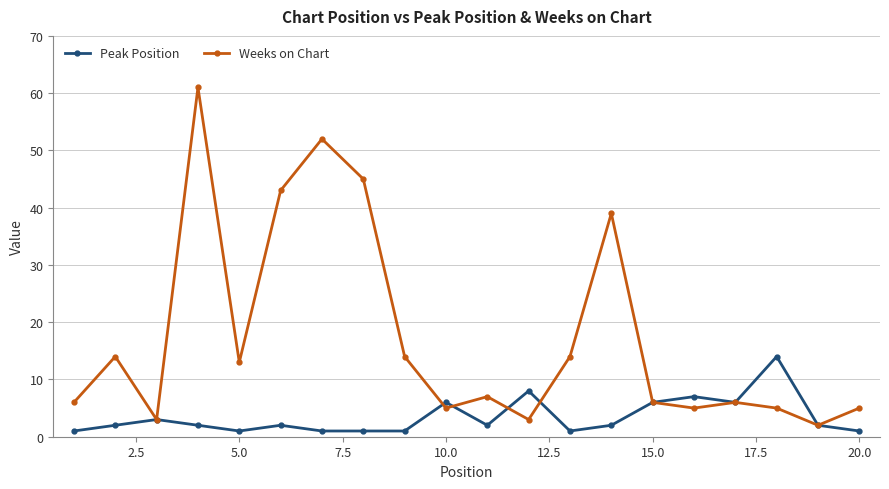

Which series has the largest total across all categories?

Weeks on Chart